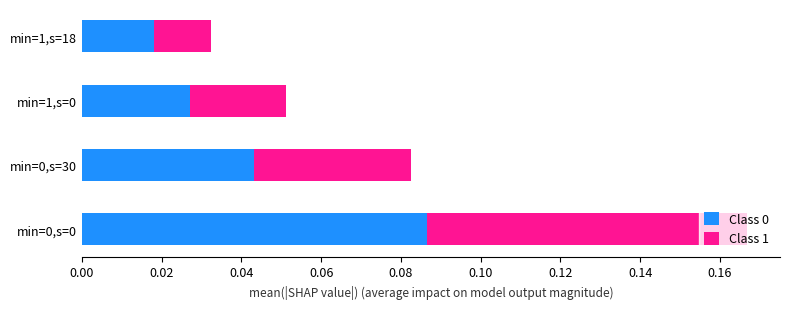

How many Class 0 values are between 0 and 1?

4